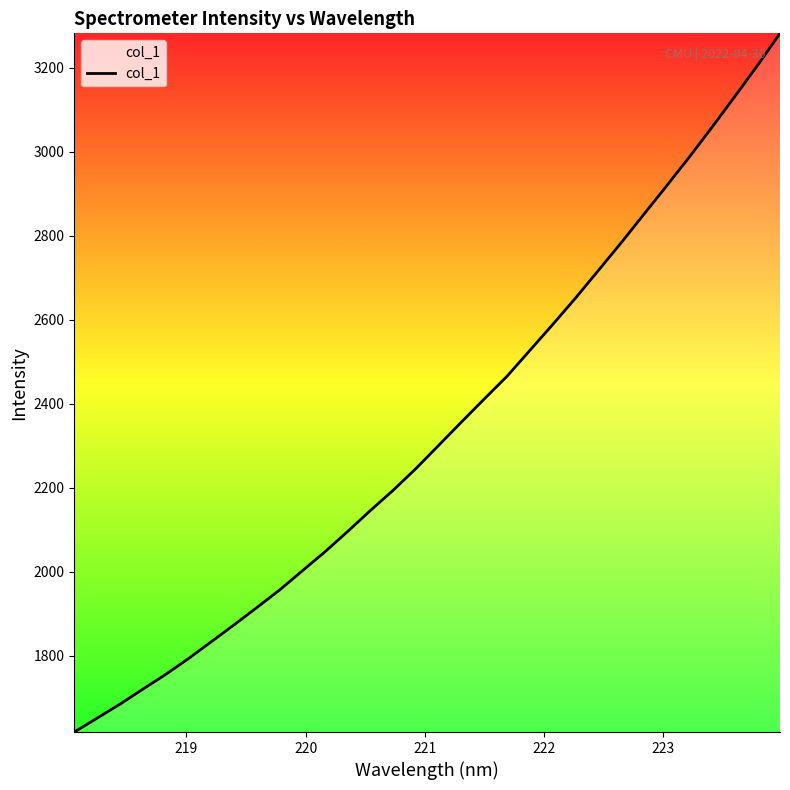

What is the maximum value shown in the chart?

3281.5